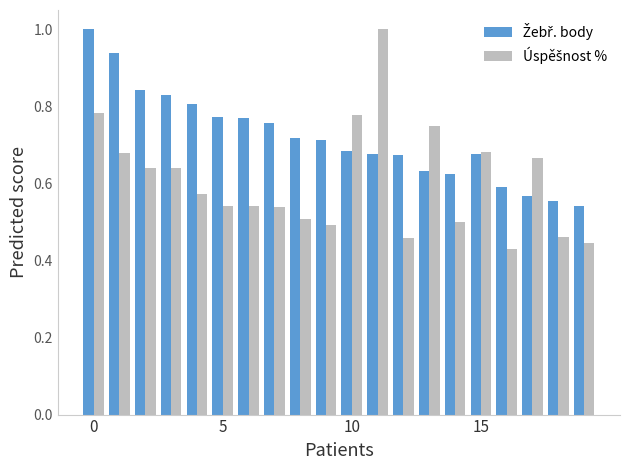

What is the greatest value displayed?

1.0